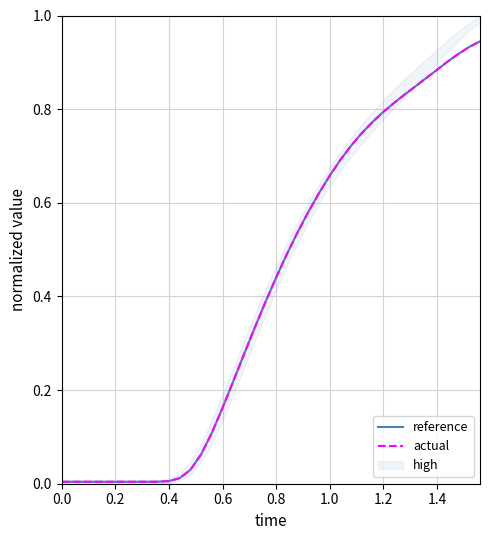

Which series ends up on top after the final intersection of actual and reference?

actual